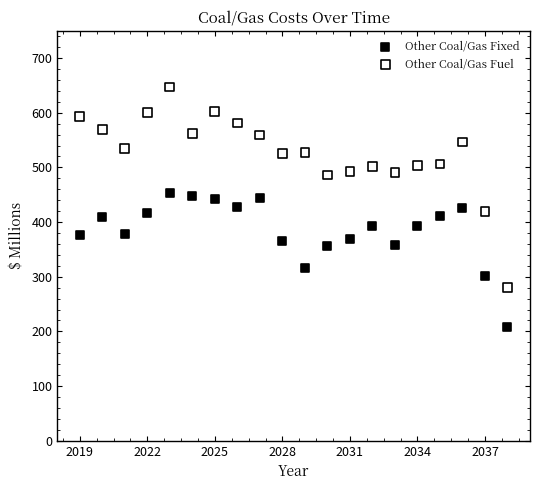

In the Other Coal/Gas Fixed series, what Y value is closest to 331?

315.2